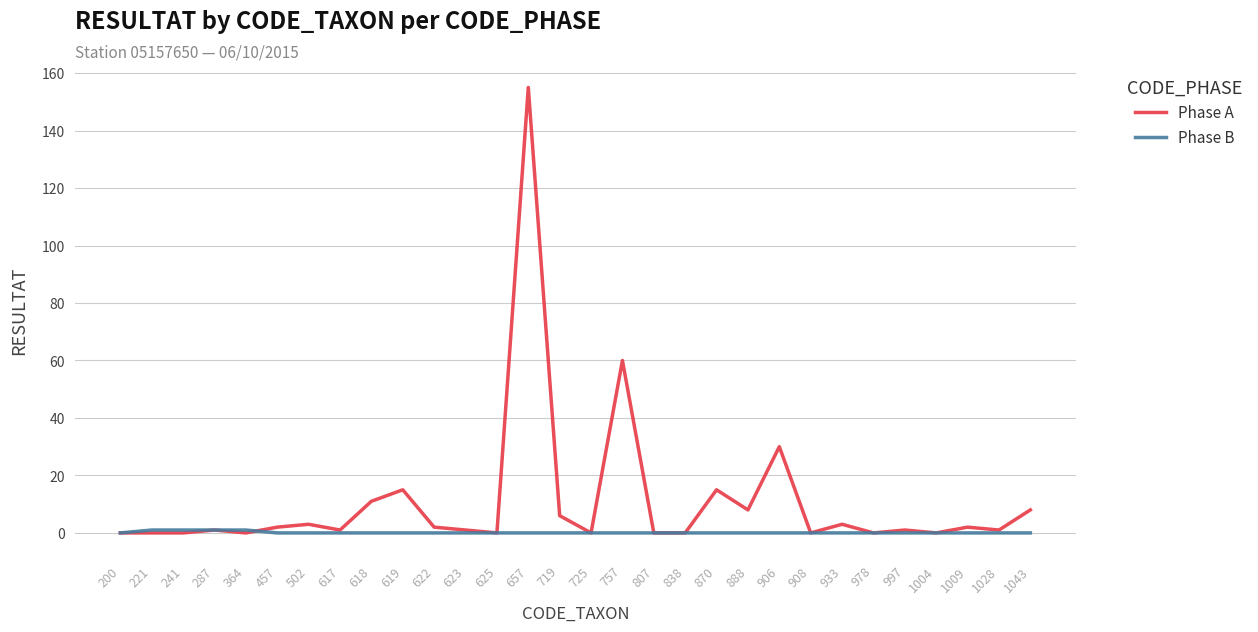

The Phase B series shows 0 at 719. True or false?

True